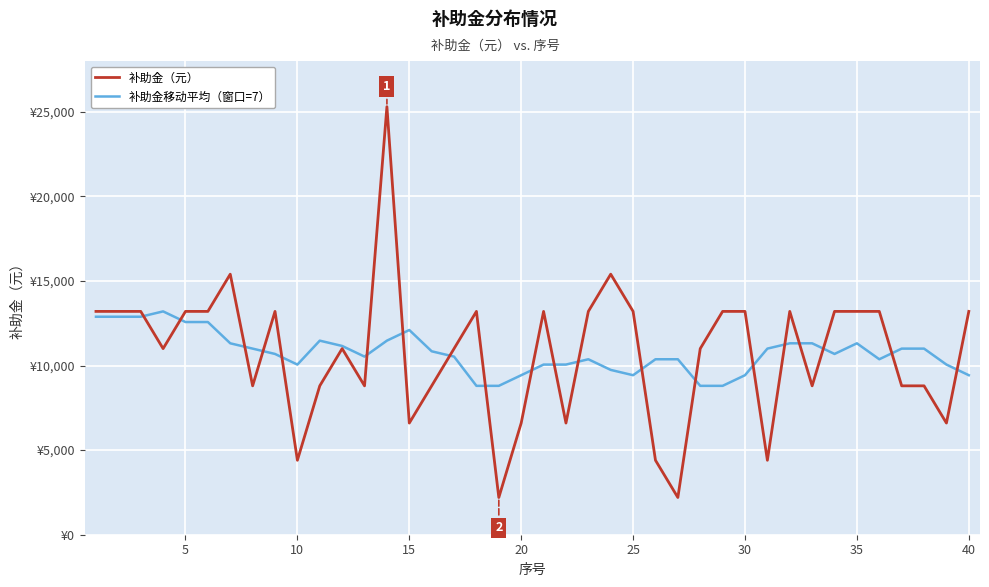

What is the minimum value shown in the chart?

2200